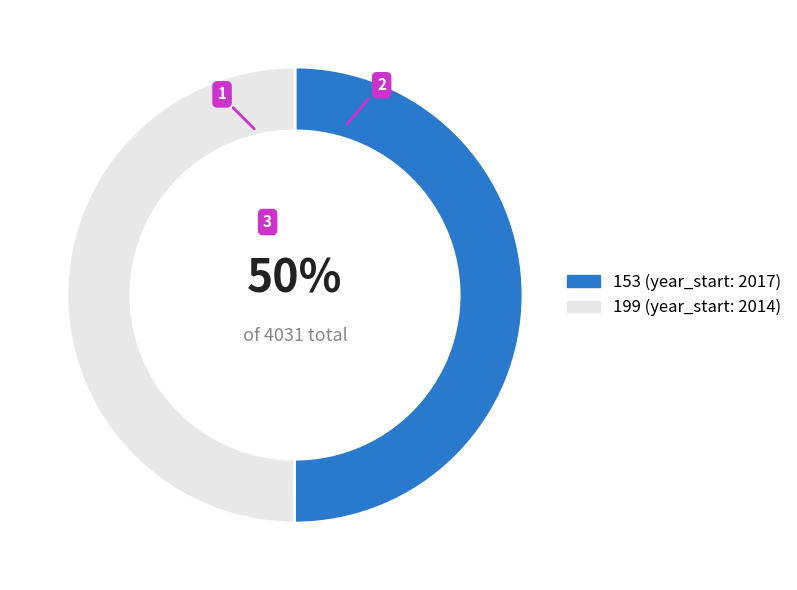

What is the ratio of the value at 153 to the value at 199?

1.0